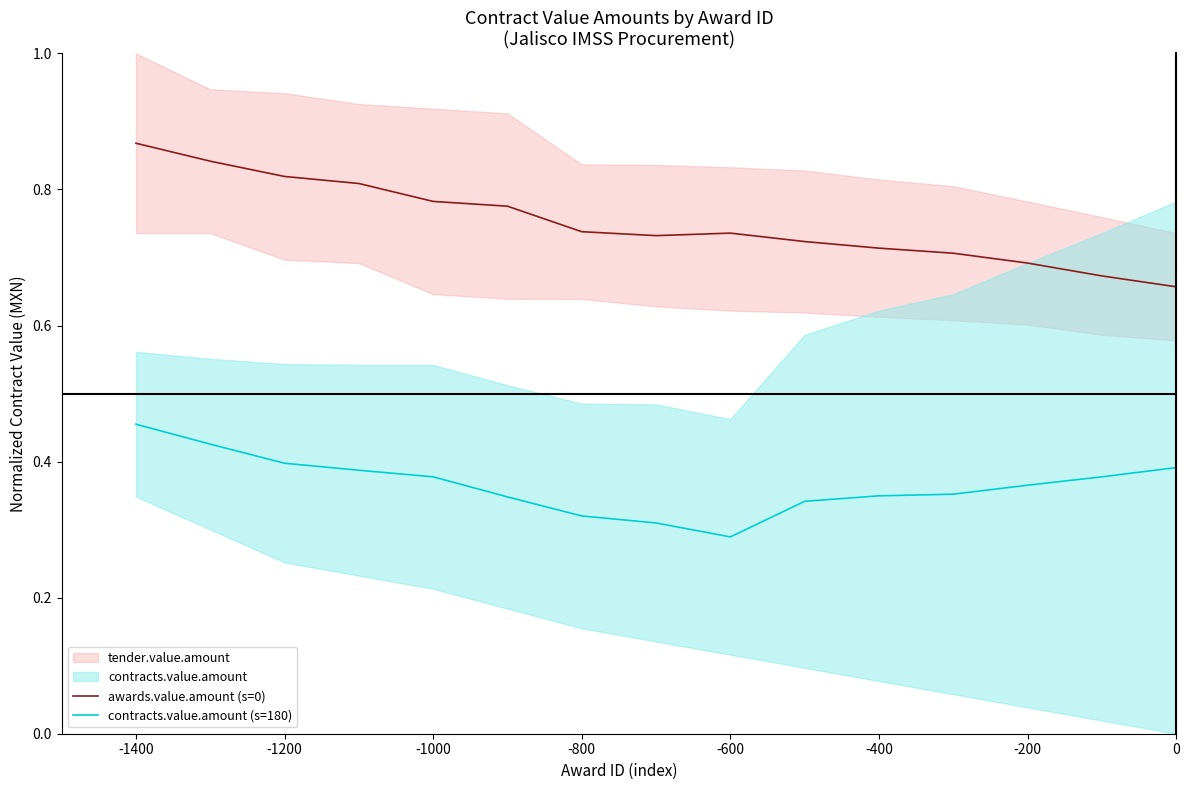

Which series has the largest total across all categories?

awards.value.amount (s=0)